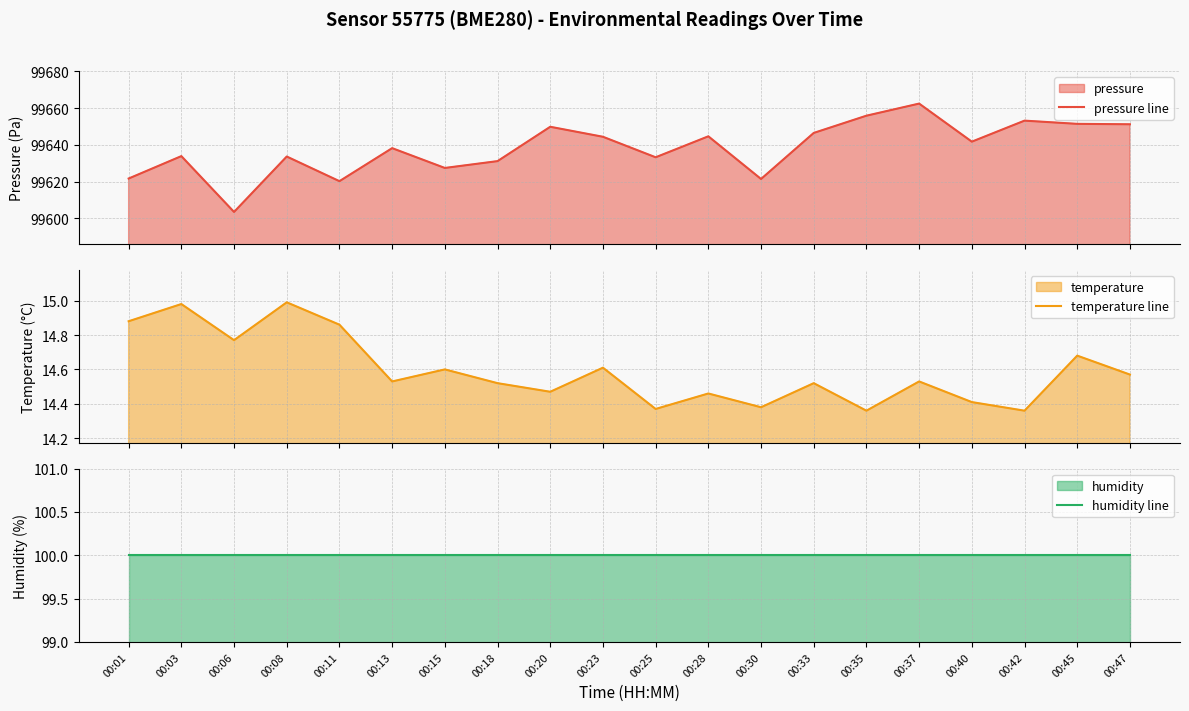

Reading right to left, extract all data points from this chart.

pressure line: 99651.3	99651.5	99653.2	99641.8	99662.5	99655.9	99646.6	99621.5	99644.7	99633.3	99644.5	99649.9	99631.2	99627.5	99638.3	99620.3	99633.7	99603.6	99633.9	99621.8
temperature line: 14.6	14.7	14.4	14.4	14.5	14.4	14.5	14.4	14.5	14.4	14.6	14.5	14.5	14.6	14.5	14.9	15.0	14.8	15.0	14.9
humidity line: 100.0	100.0	100.0	100.0	100.0	100.0	100.0	100.0	100.0	100.0	100.0	100.0	100.0	100.0	100.0	100.0	100.0	100.0	100.0	100.0